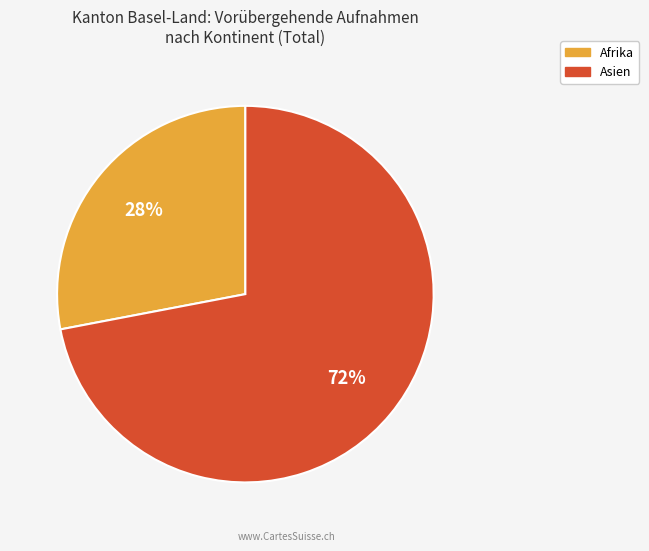

To the nearest percent, what is the average slice percentage?

50%